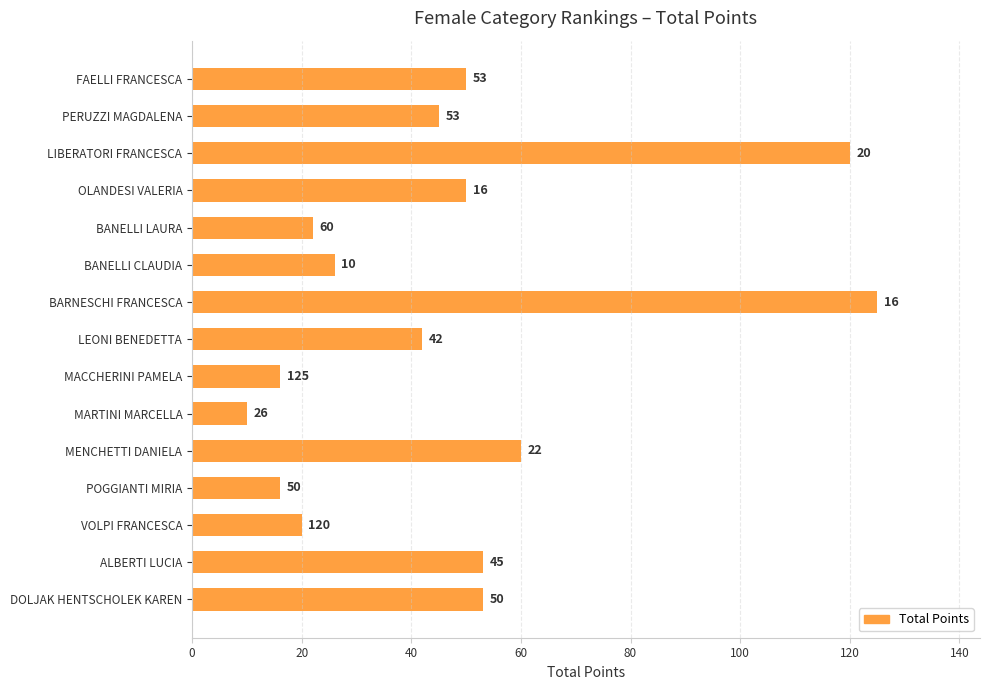

What is the difference between the maximum and minimum values?

115